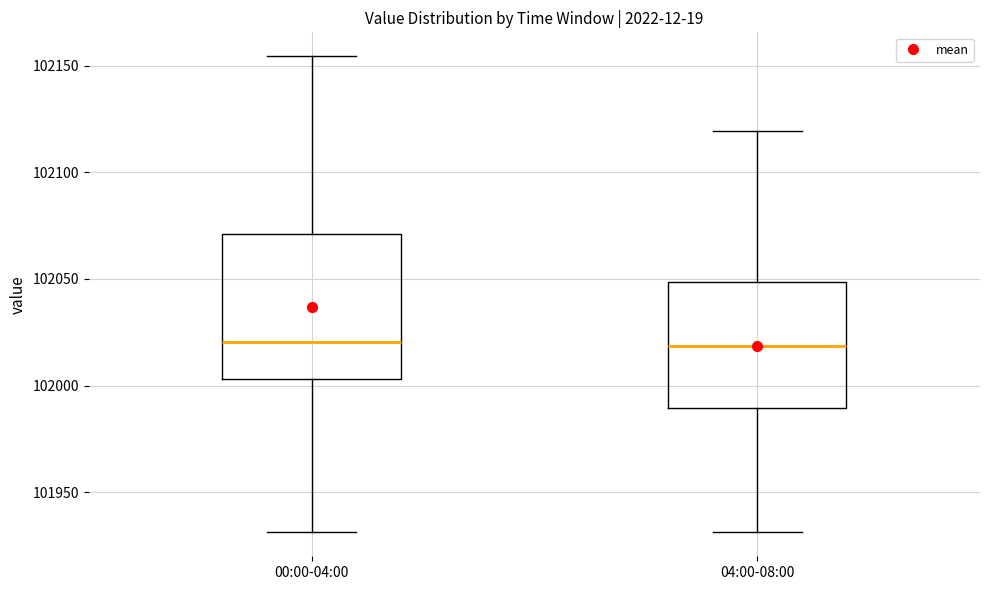

Reading left to right, transcribe this box plot: for each box, give where its median line is, the range the box spans, and where its two whiskers end, as read against the y-axis. The values are not printed on the chart, so give them approximately, as read against the axis.

00:00-04:00: median 102020, box 102005 to 102070, whiskers 101930 to 102155
04:00-08:00: median 102020, box 101990 to 102050, whiskers 101930 to 102120